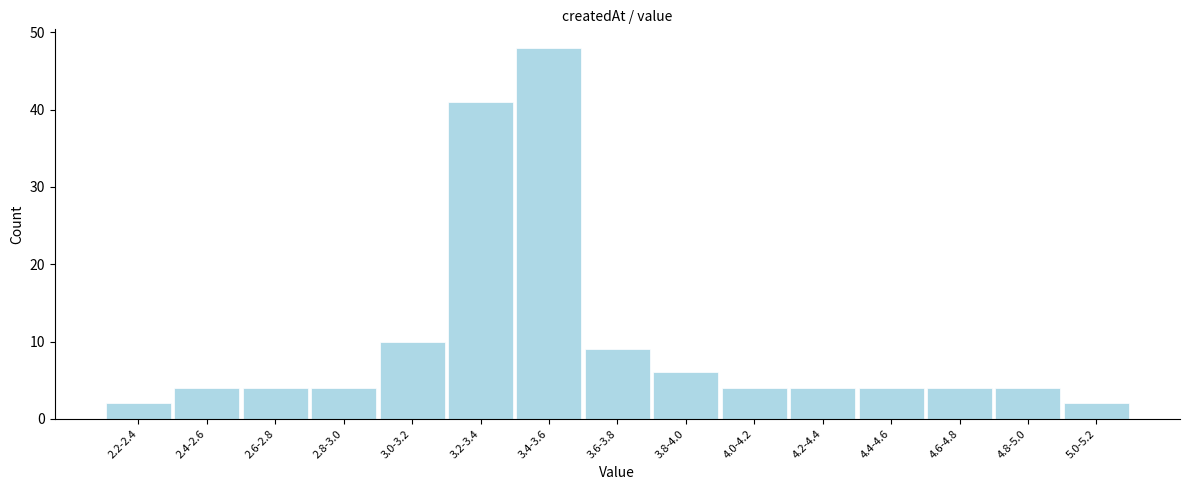

Reading left to right, list all the values displayed in this chart.

2	4	4	4	10	41	48	9	6	4	4	4	4	4	2